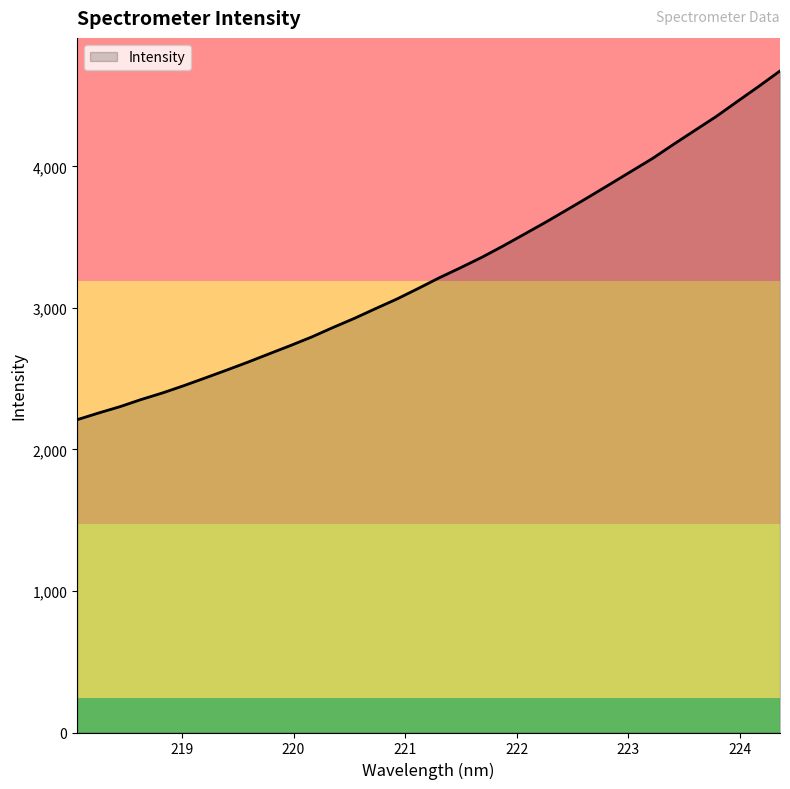

True or false: the data has more than 0 interior local peaks.

False